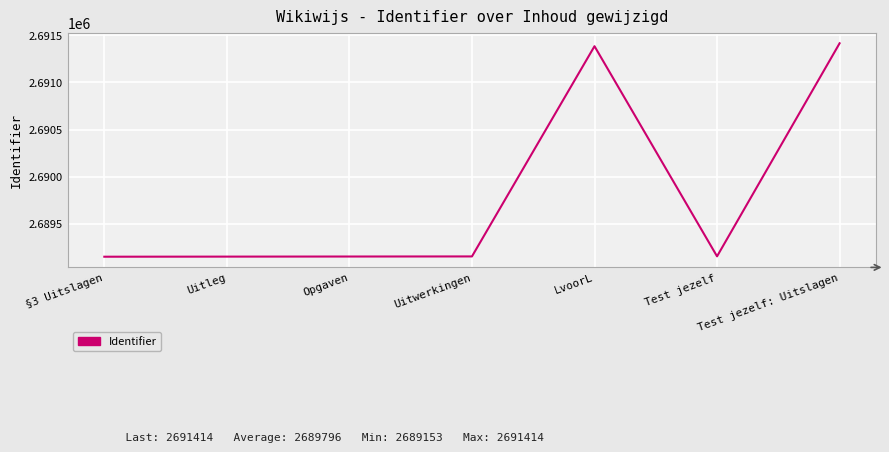

What is the smallest value displayed?

2689153